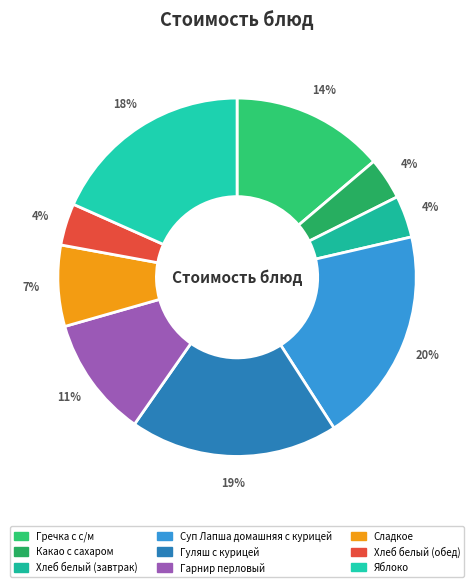

How much of the chart is everything except Какао с сахаром?

96.2%